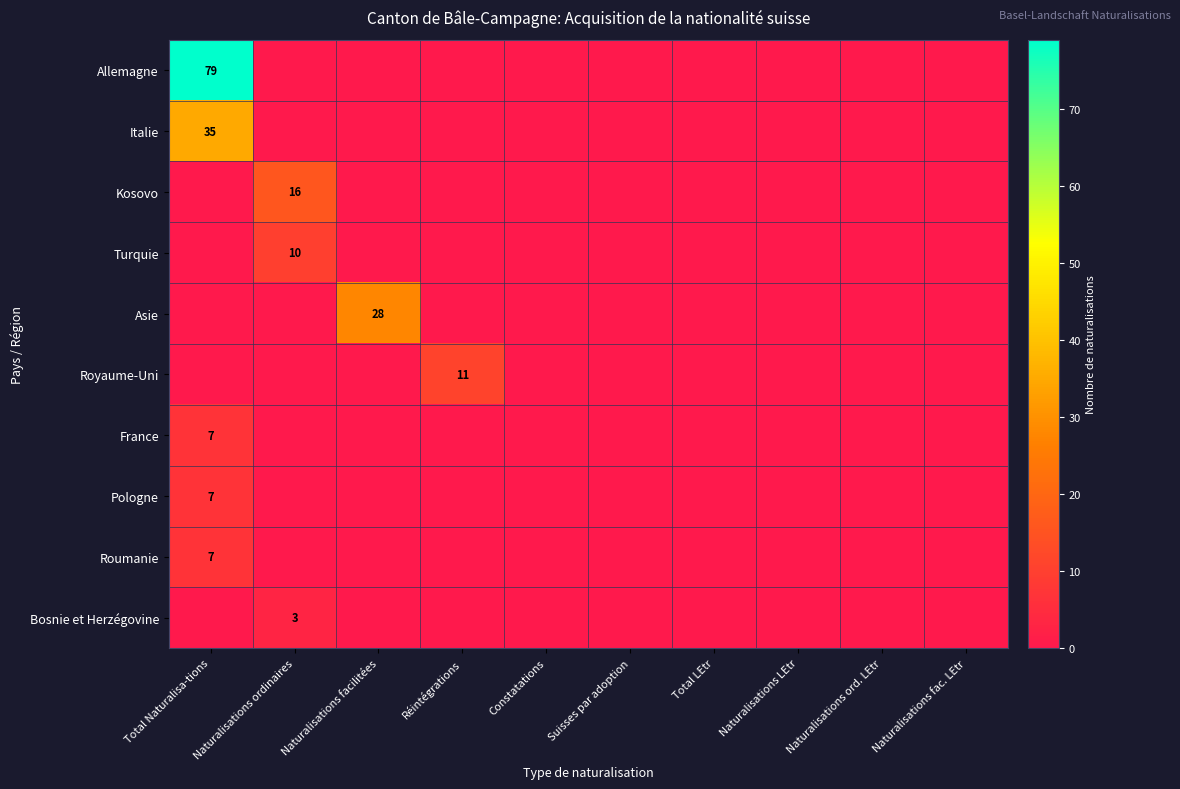

Is it true that Pologne equals 7 at Total Naturalisa-tions?

True